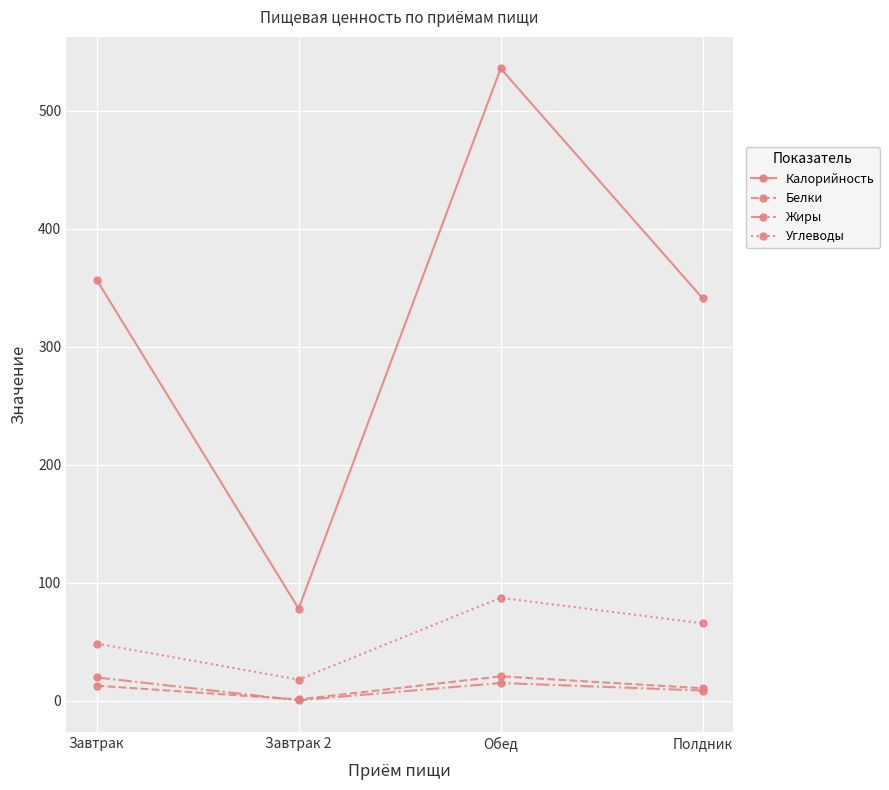

True or false: Углеводы has a value of 82.2 at Завтрак.

False